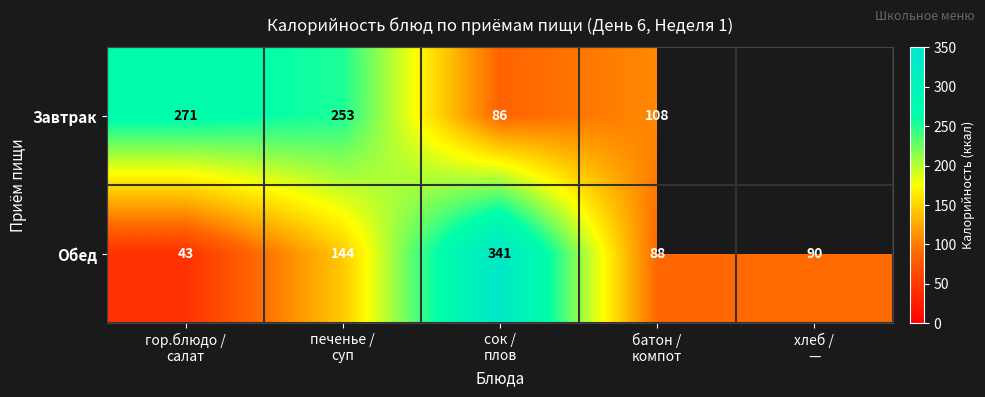

At which category is the sum across all series the highest?

сок /
плов